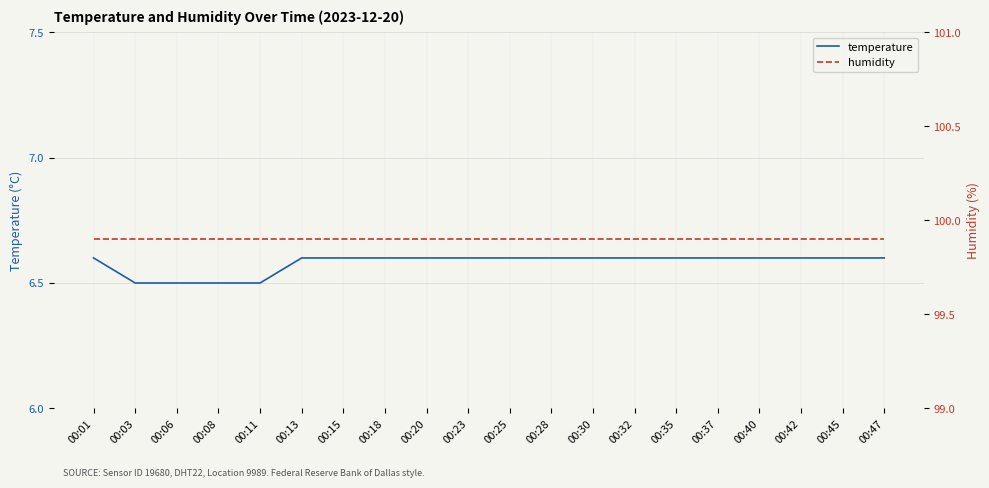

What is the total value across all series at 00:06?

106.4